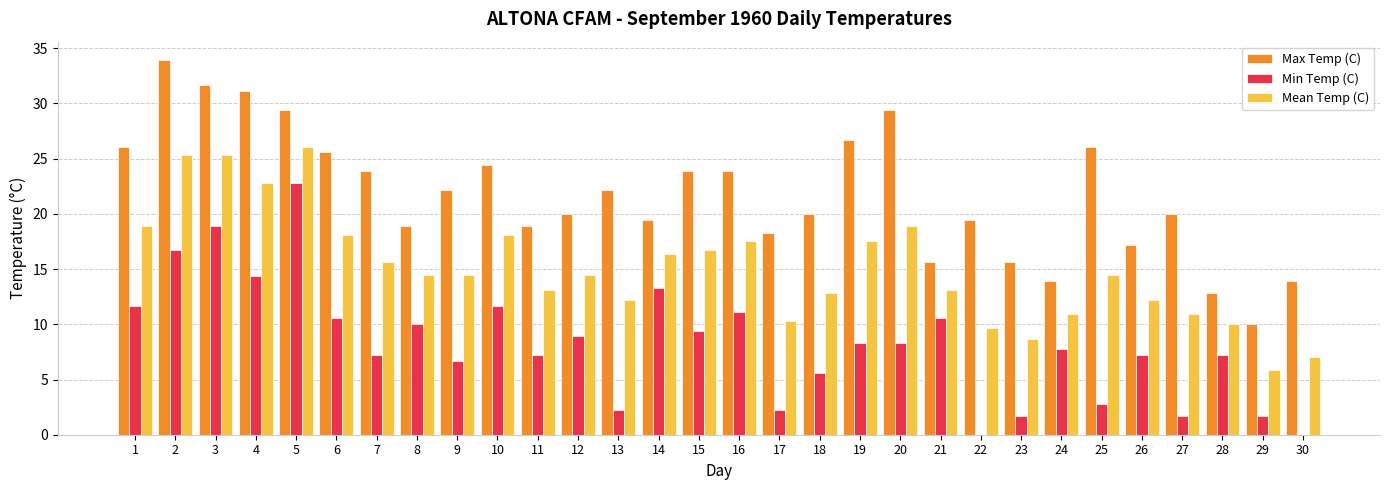

What is the maximum value shown in the chart?

33.9